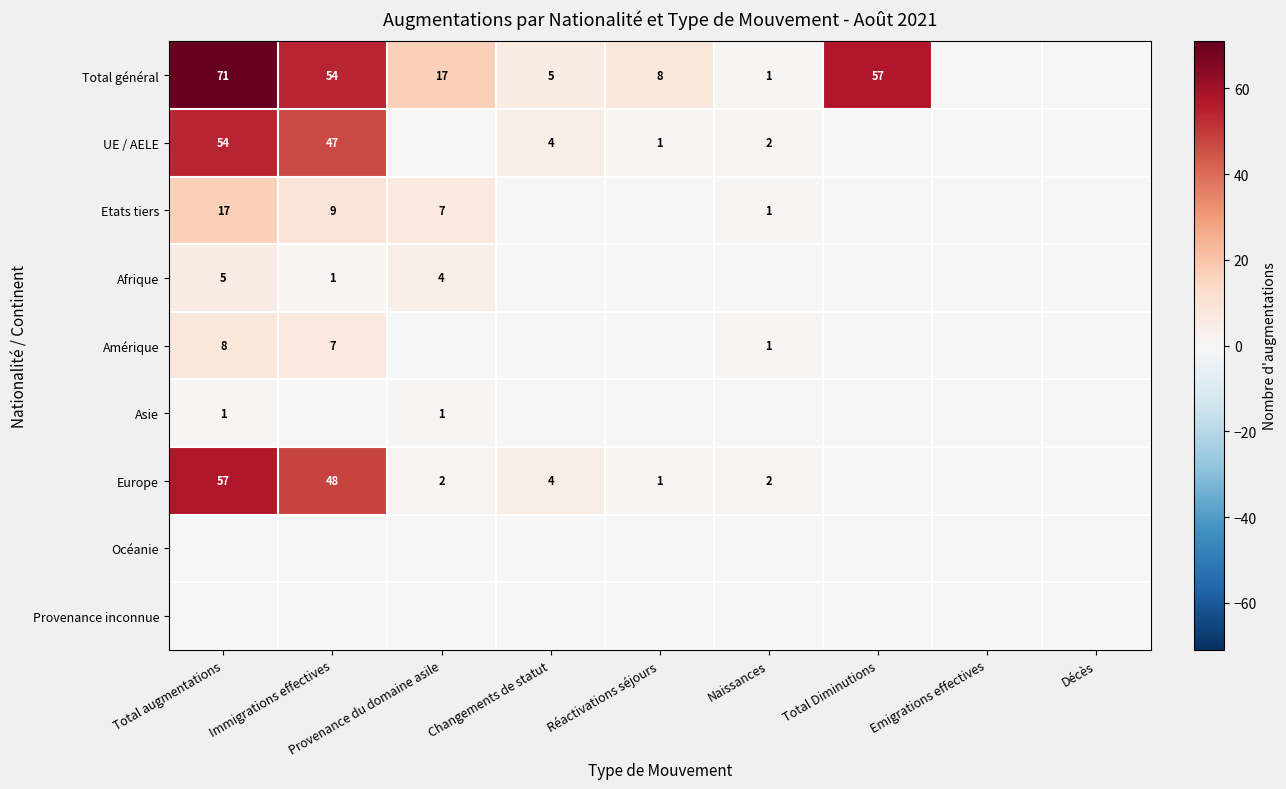

The value of Amérique at Total augmentations is 8. True or false?

True